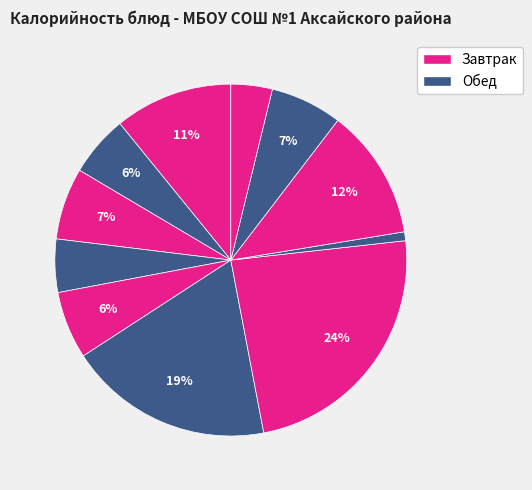

To the nearest percent, what is the difference between the largest and smallest slice percentages?

23%